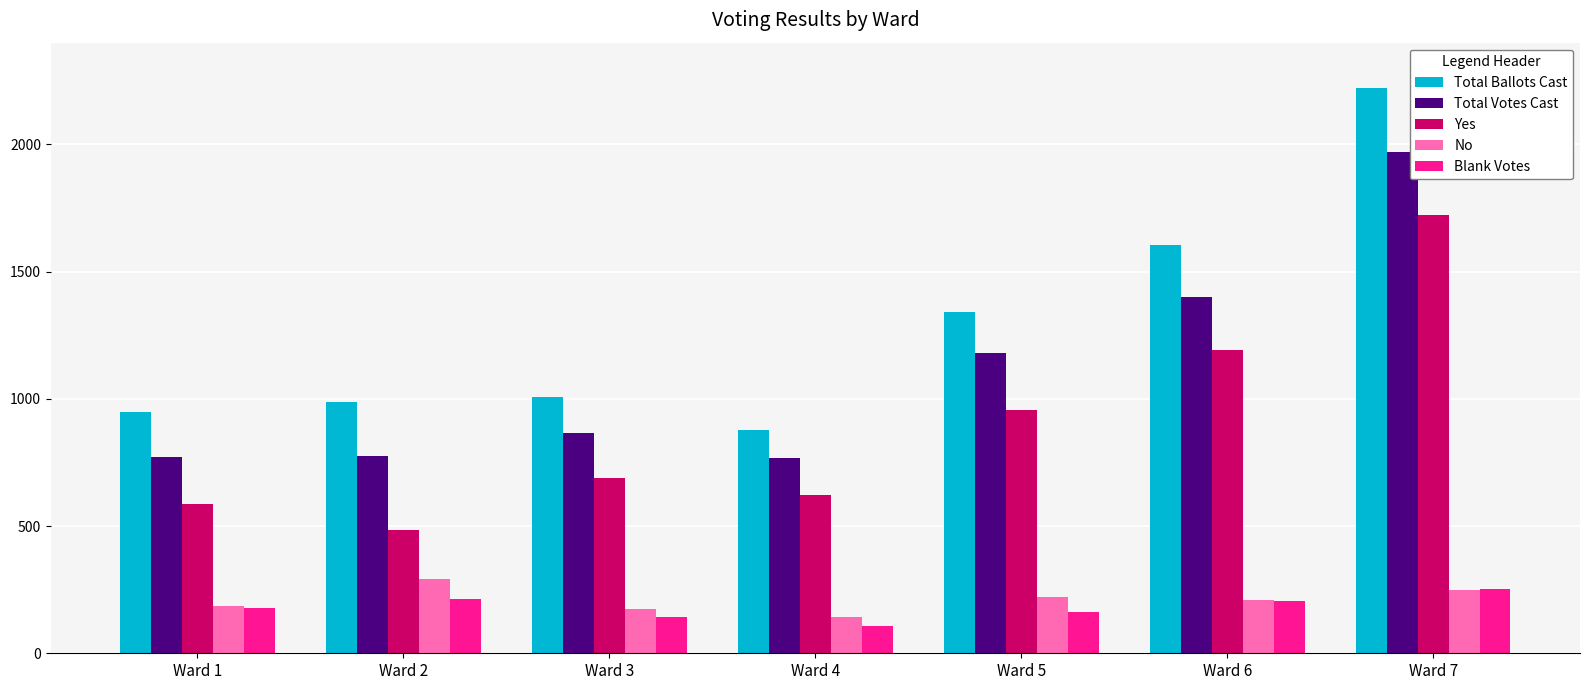

Count the number of categories in the chart.

7